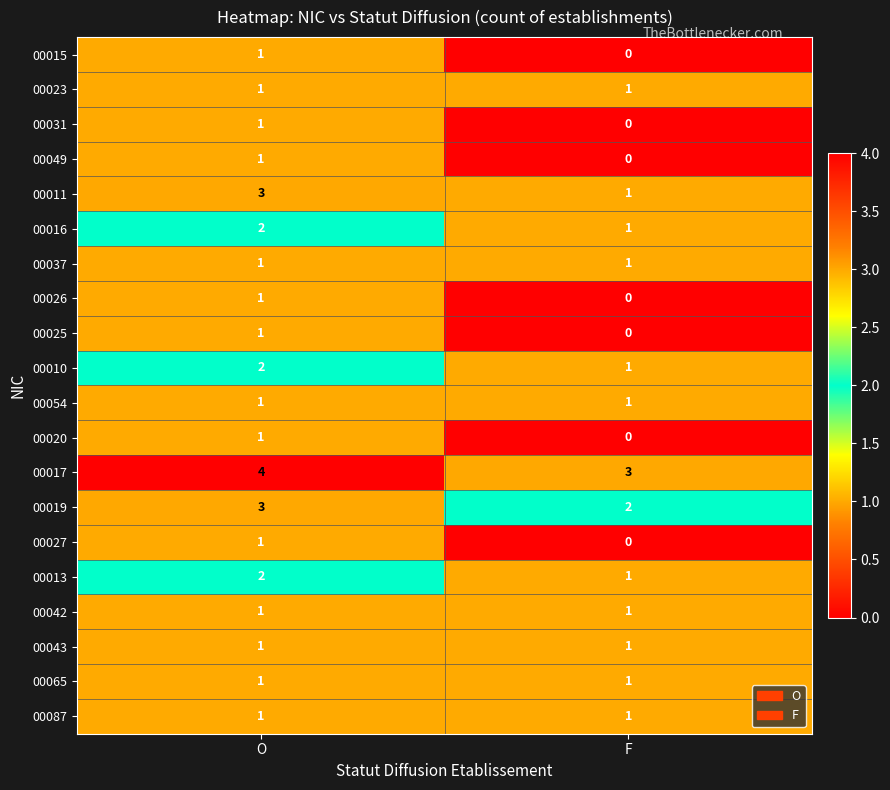

Where is 00013 nearest to the value 1?

F